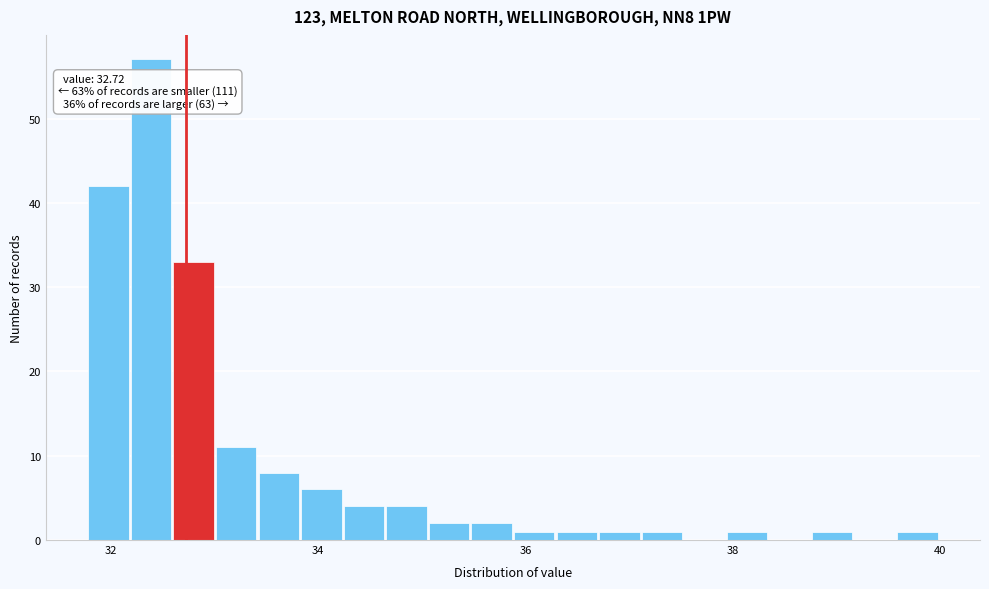

Around what value on the x-axis is the tallest bar? Give the approximate position of its centre, as read against the axis.

32.4